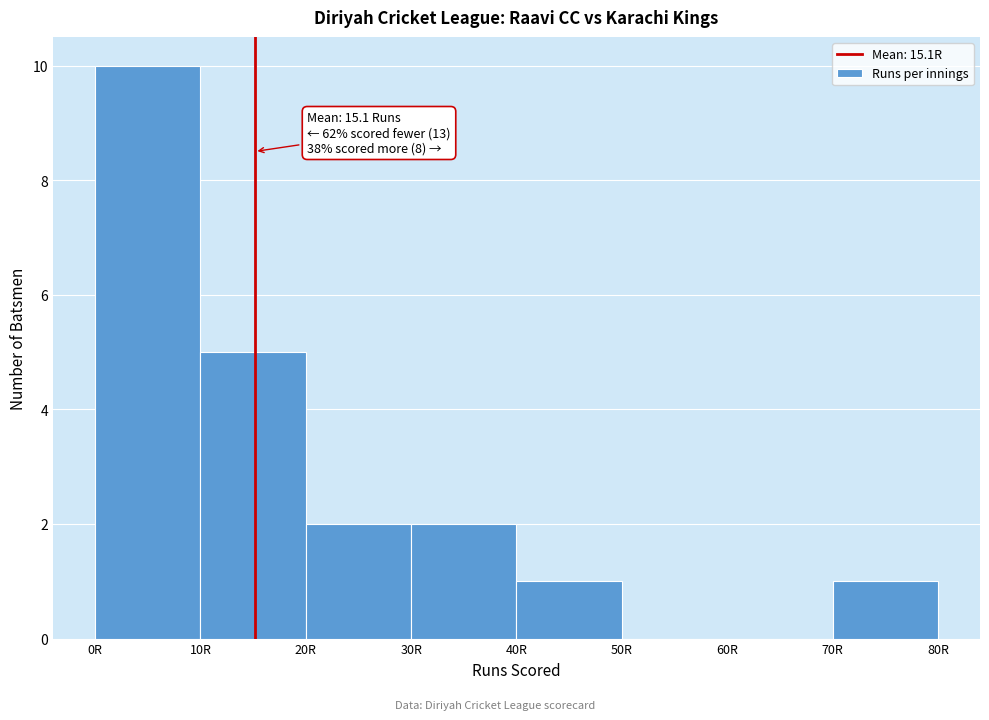

Which range on the x-axis has the tallest bar?

0 to 10